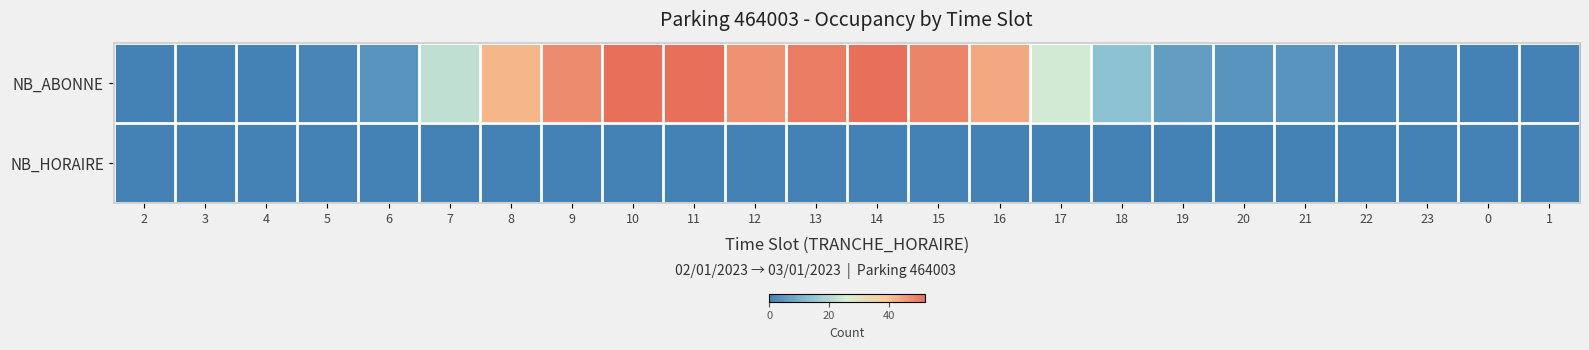

List the series in order of their peak value, lowest first.

NB_HORAIRE, NB_ABONNE